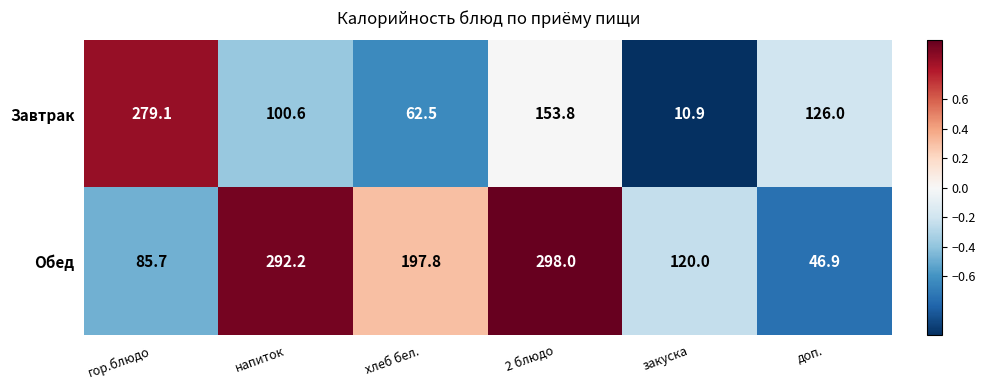

What is the greatest value displayed?

298.0